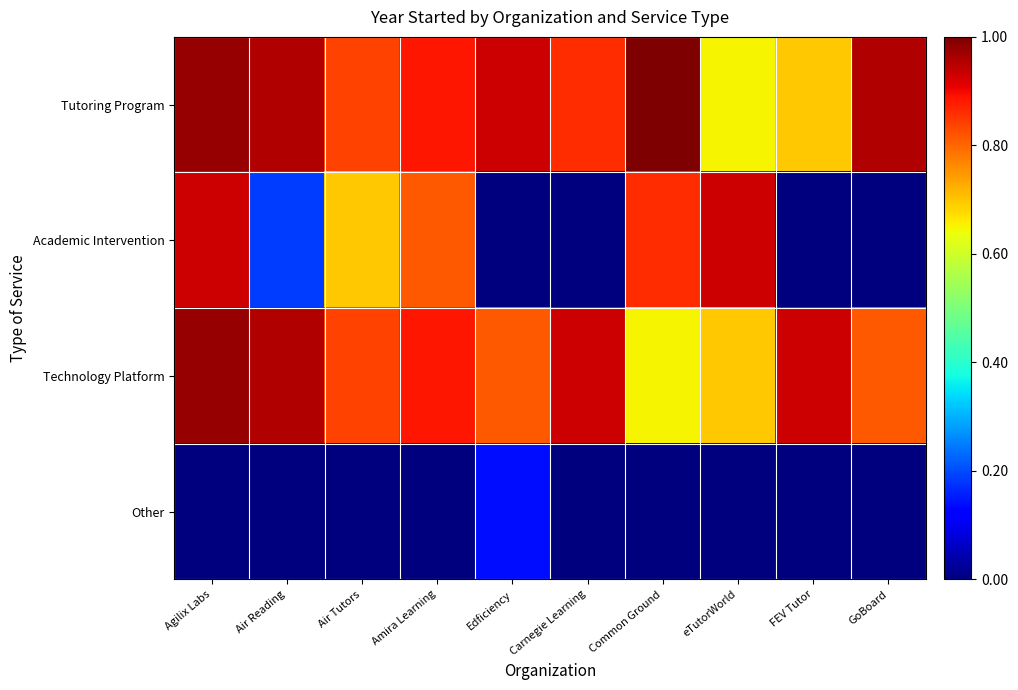

Reading left to right, what are all the values shown in this chart?

Tutoring Program: Agilix Labs=1.0	Air Reading=1.0	Air Tutors=0.8	Amira Learning=0.9	Edficiency=0.9	Carnegie Learning=0.9	Common Ground=1.0	eTutorWorld=0.7	FEV Tutor=0.7	GoBoard=1.0
Academic Intervention: Agilix Labs=0.9	Air Reading=0.2	Air Tutors=0.7	Amira Learning=0.8	Edficiency=0.0	Carnegie Learning=0.0	Common Ground=0.9	eTutorWorld=0.9	FEV Tutor=0.0	GoBoard=0.0
Technology Platform: Agilix Labs=1.0	Air Reading=1.0	Air Tutors=0.8	Amira Learning=0.9	Edficiency=0.8	Carnegie Learning=0.9	Common Ground=0.7	eTutorWorld=0.7	FEV Tutor=0.9	GoBoard=0.8
Other: Agilix Labs=0.0	Air Reading=0.0	Air Tutors=0.0	Amira Learning=0.0	Edficiency=0.1	Carnegie Learning=0.0	Common Ground=0.0	eTutorWorld=0.0	FEV Tutor=0.0	GoBoard=0.0